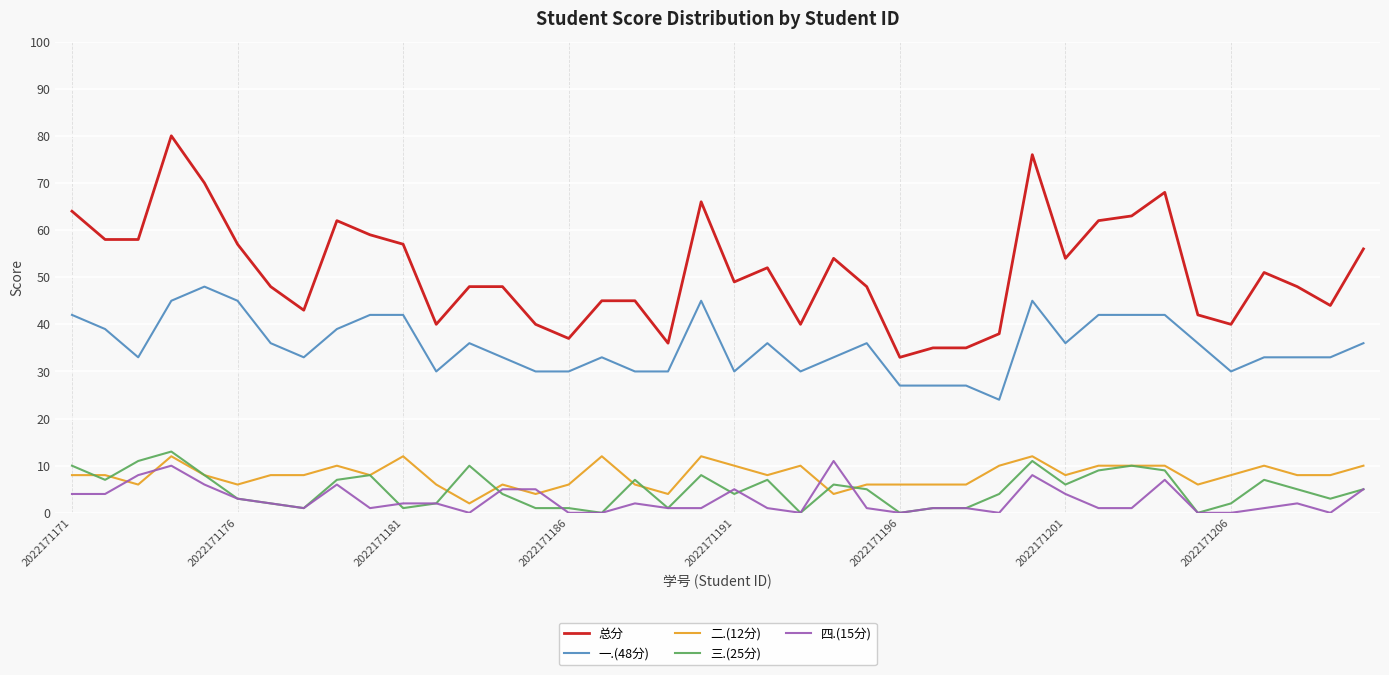

Does the chart have visible grid lines?

Yes